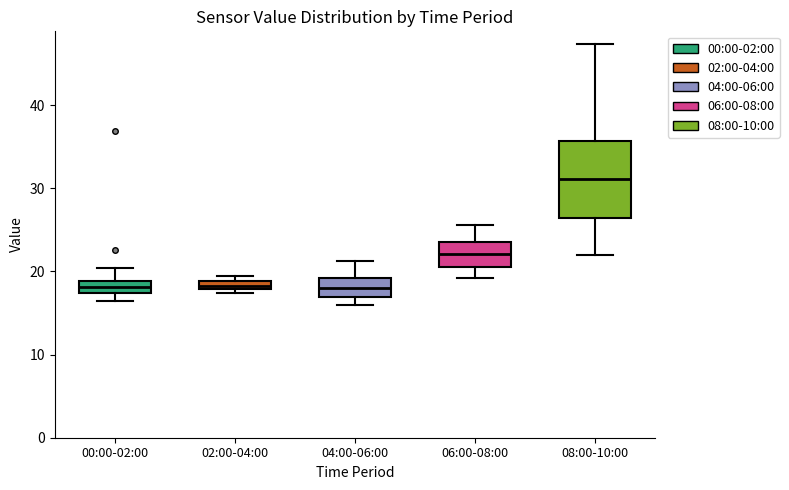

Which box is the tallest, from its lower edge to its upper edge?

08:00-10:00